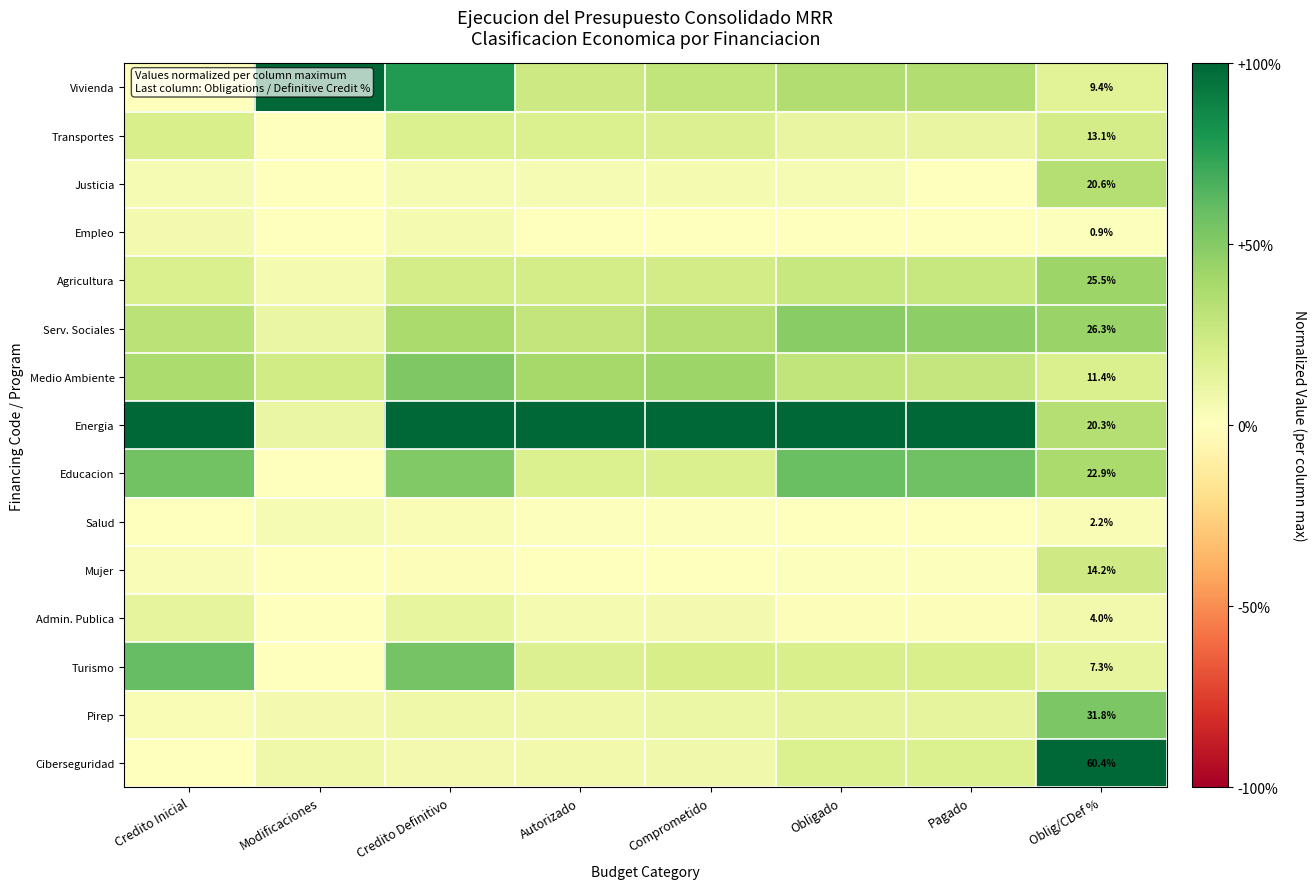

What is the approximate value of Transportes at Credito Inicial?

0.2